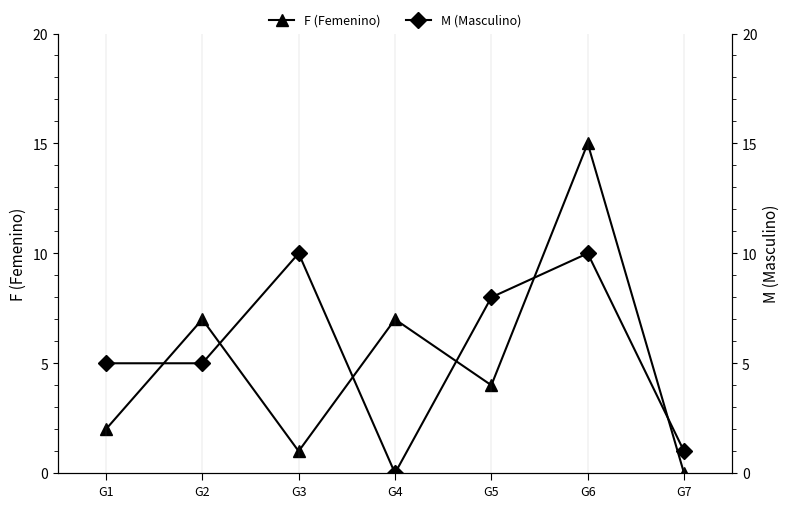

Between which two adjacent categories do F (Femenino) and M (Masculino) first intersect?

G1 and G2